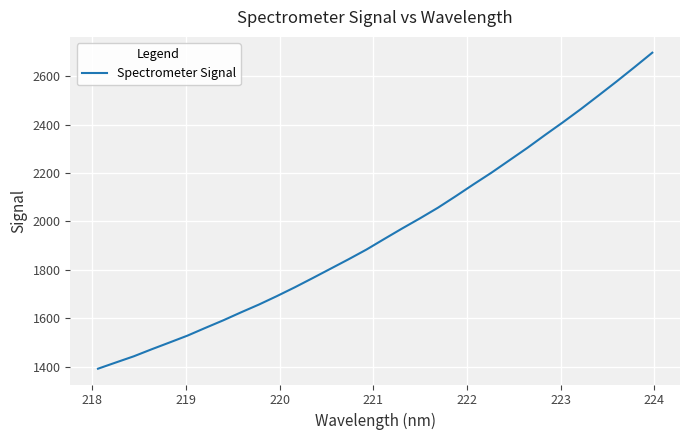

What is the difference between the maximum and minimum values?

1305.7